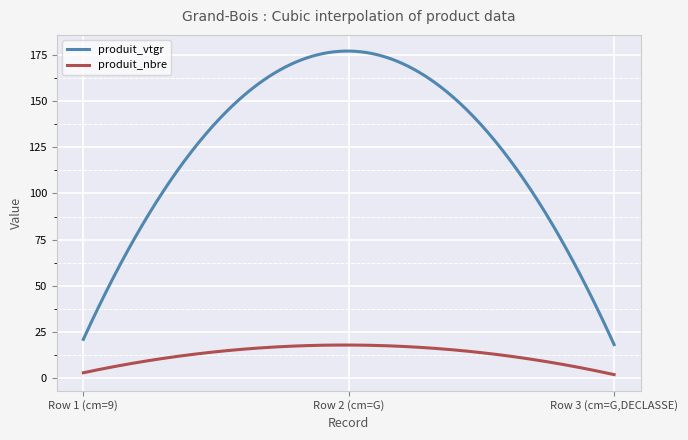

How many categories are shown in the chart?

300